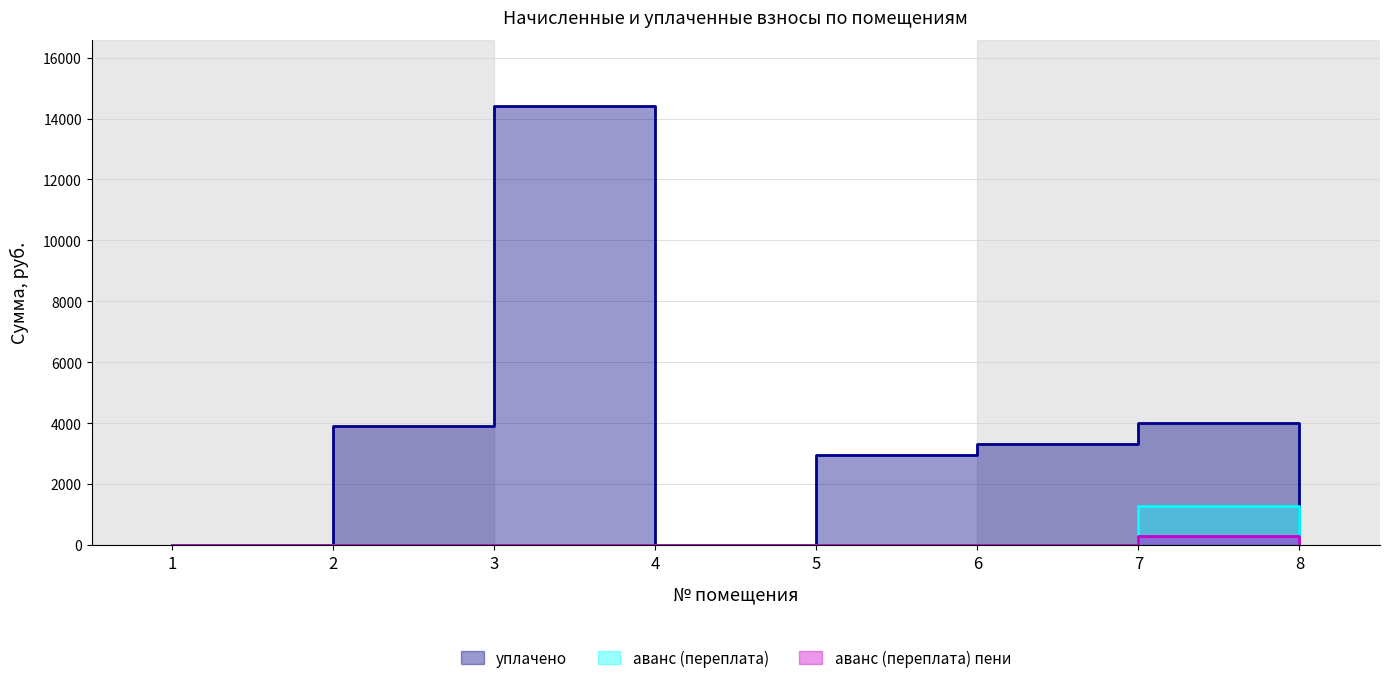

Which category has the lowest value across all series?

1